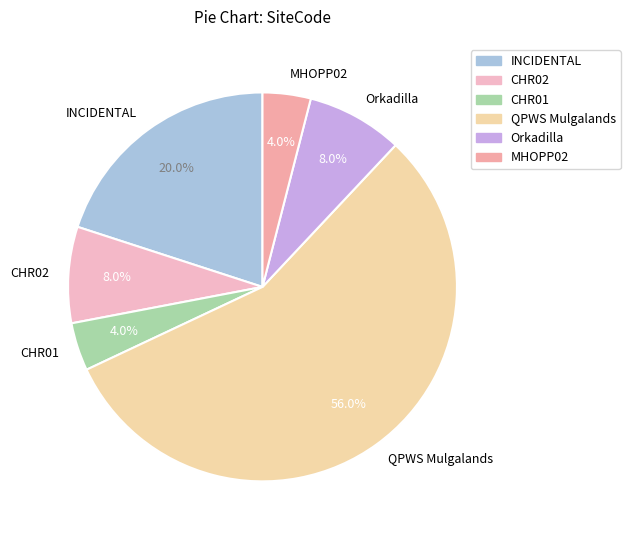

What is the largest slice in the pie chart?

QPWS Mulgalands